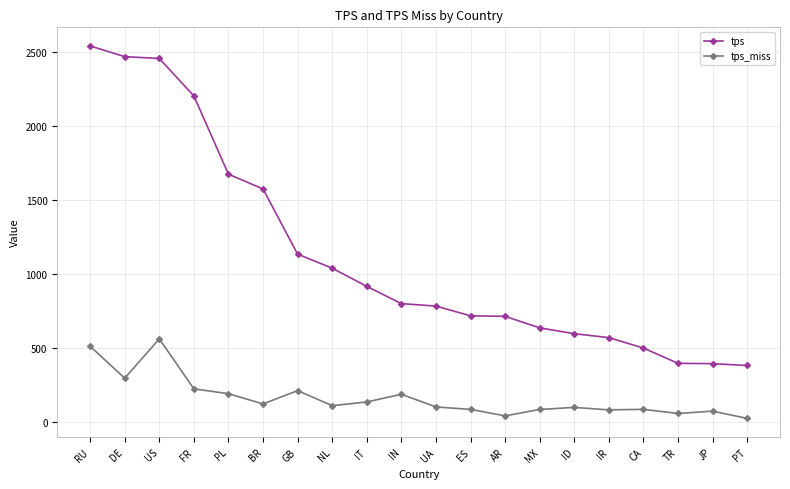

What is the maximum value shown in the chart?

2542.5